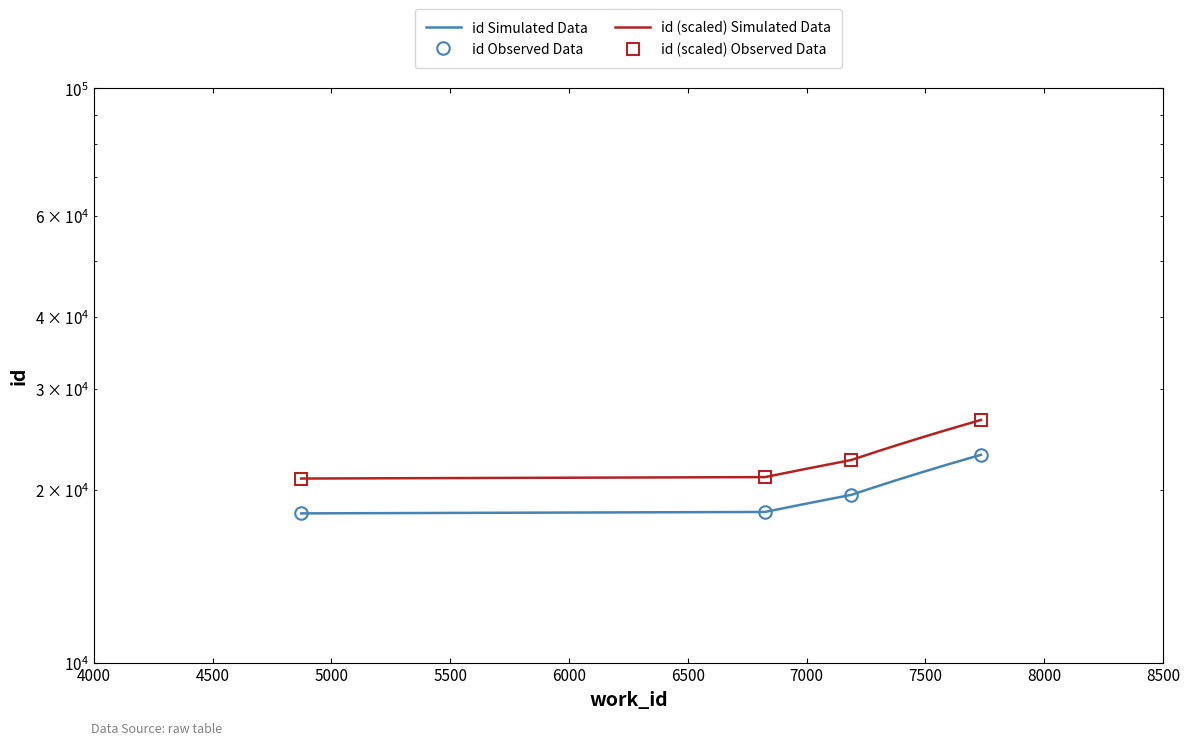

Reading left to right, transcribe all the data shown in this chart.

4873=18191	6824=18293	7187=19587	7734=23007